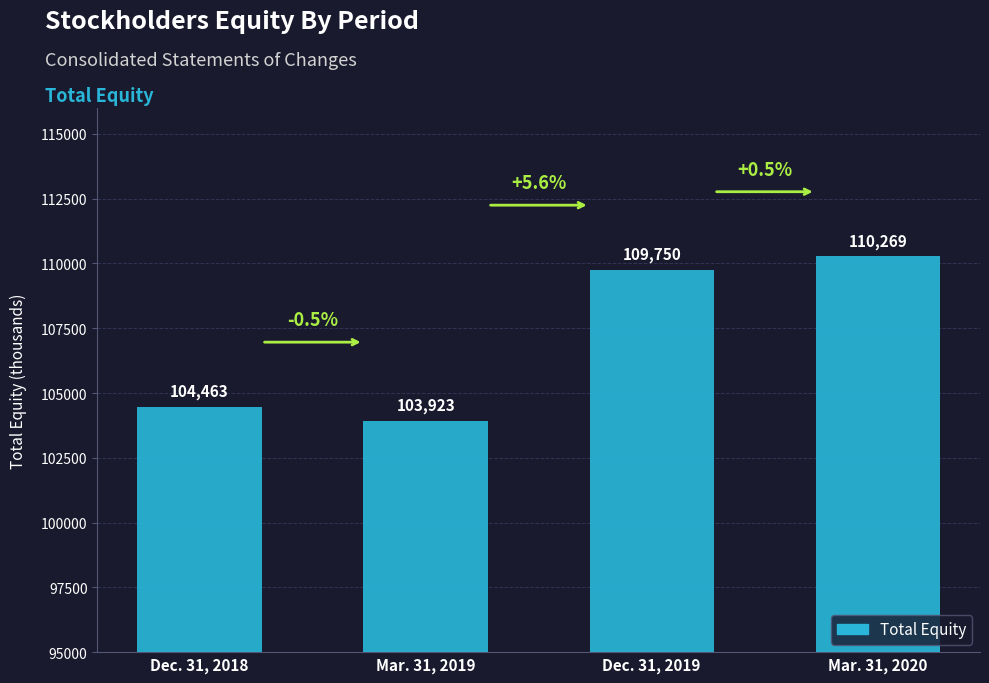

What is the label of the 4th bar from the right?

Dec. 31, 2018